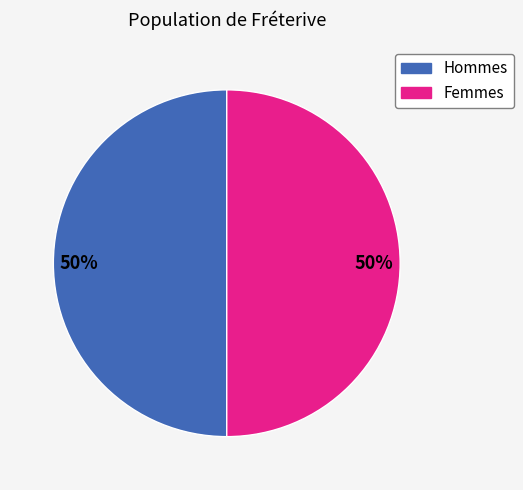

To the nearest percent, what is the difference between the largest and smallest slice percentages?

0%